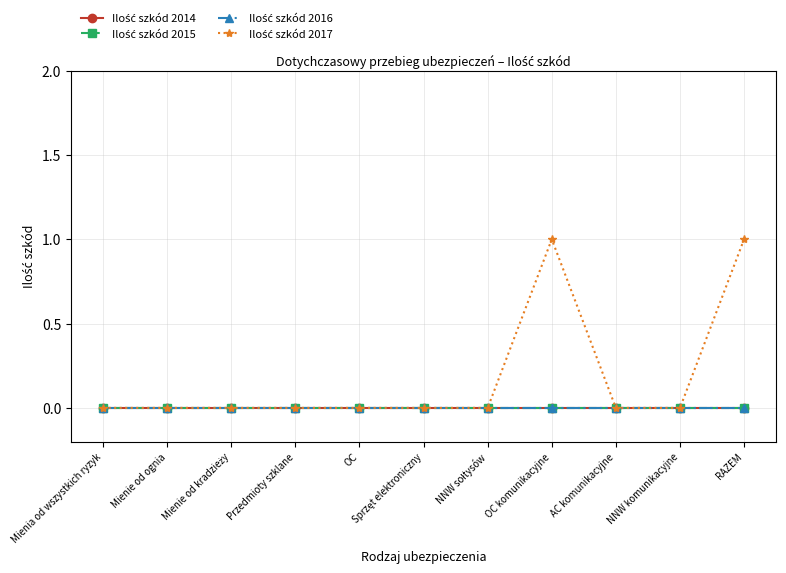

True or false: Ilość szkód 2014 and Ilość szkód 2017 cross at least once.

False